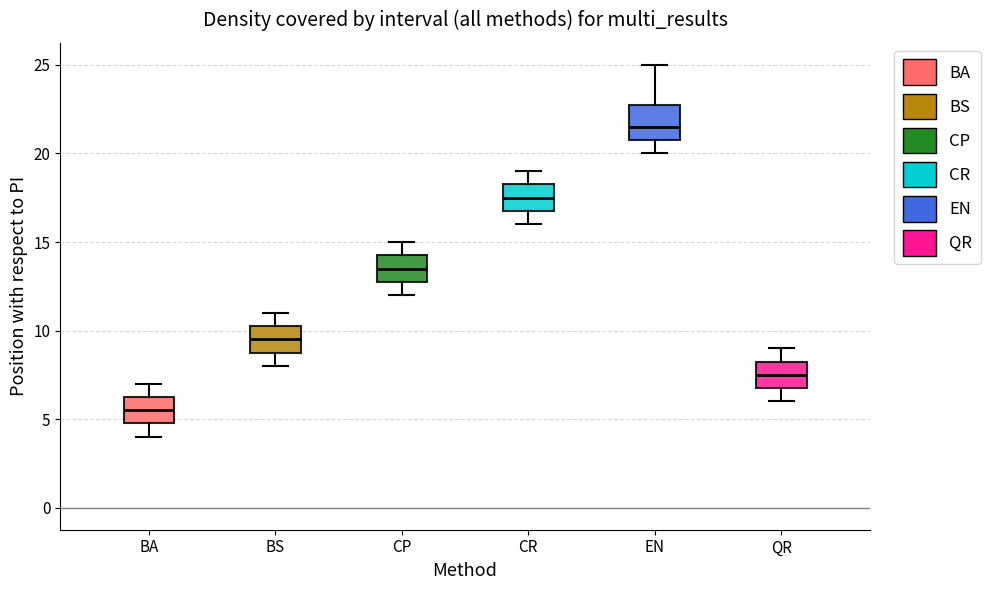

Where does the lower whisker of the box for CR end on the y-axis? The values are not printed on the chart, so give them approximately, as read against the axis.

16.0